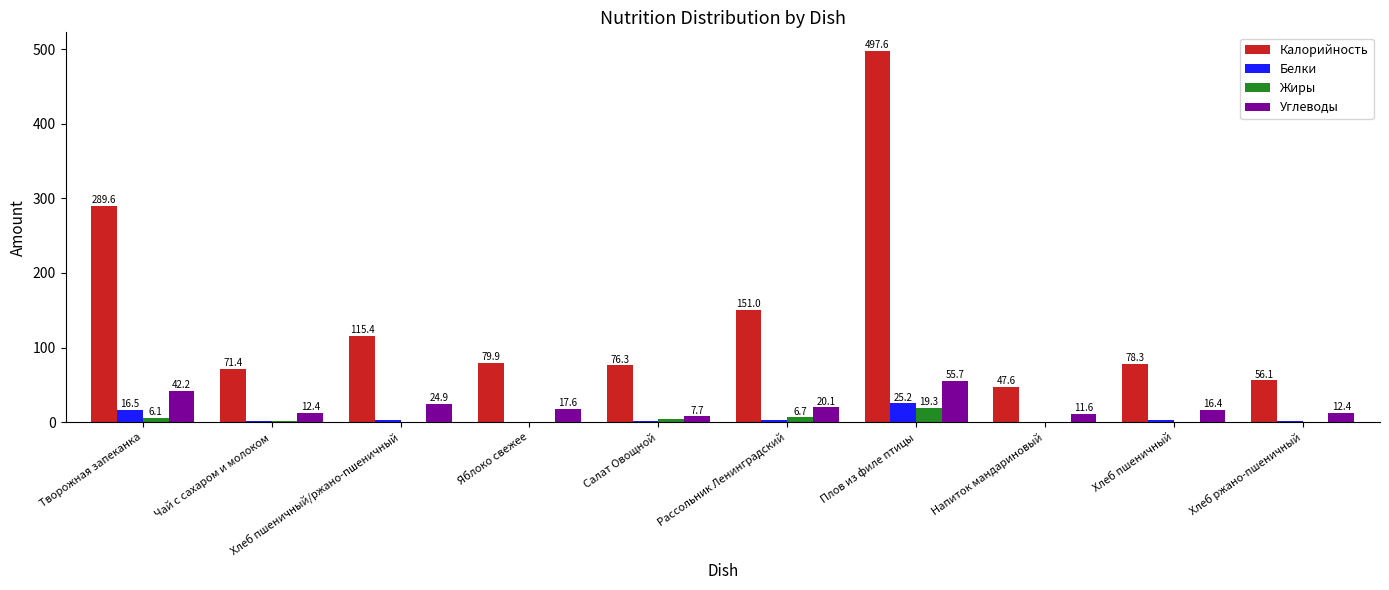

The value of Калорийность at Яблоко свежее is 127.5. True or false?

False